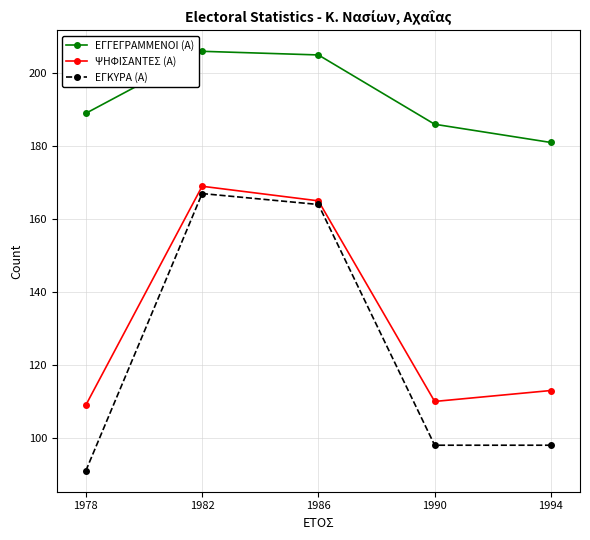

Where is the first local minimum for ΨΗΦΙΣΑΝΤΕΣ (Α)?

1990